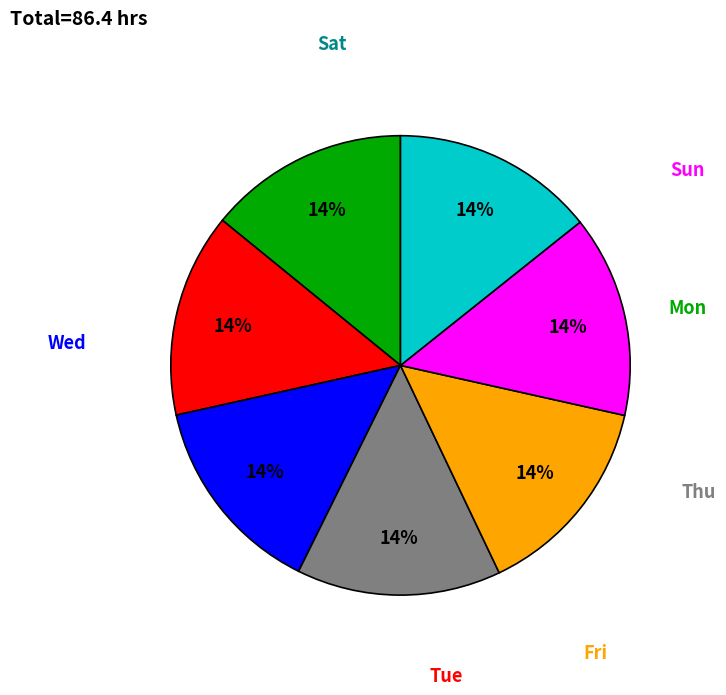

To the nearest percent, what is the average slice percentage?

14%